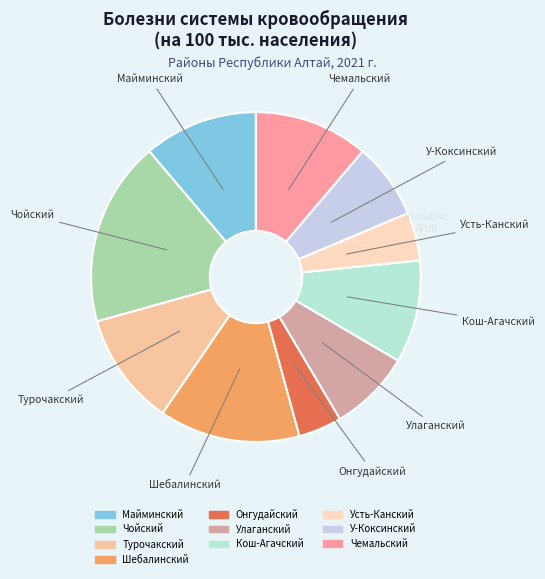

Do У-Коксинский and Шебалинский together represent more than half of the pie?

No